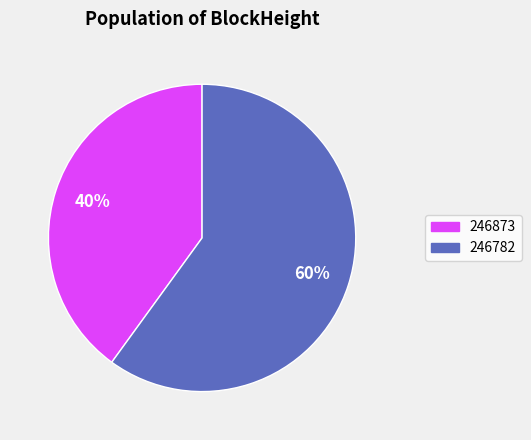

Which slice represents more than half of the pie?

246782